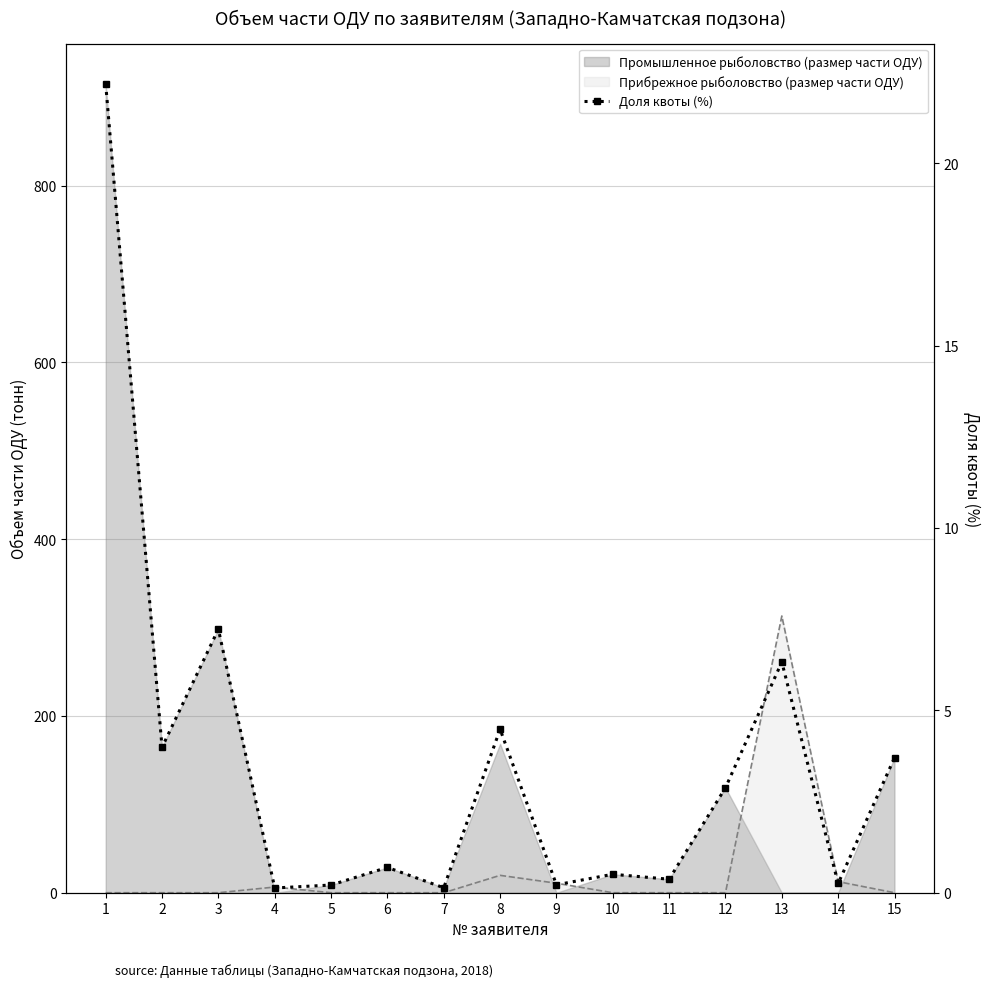

List the labels in order of value, largest first.

1, 3, 13, 8, 2, 15, 12, 6, 10, 11, 14, 9, 5, 7, 4